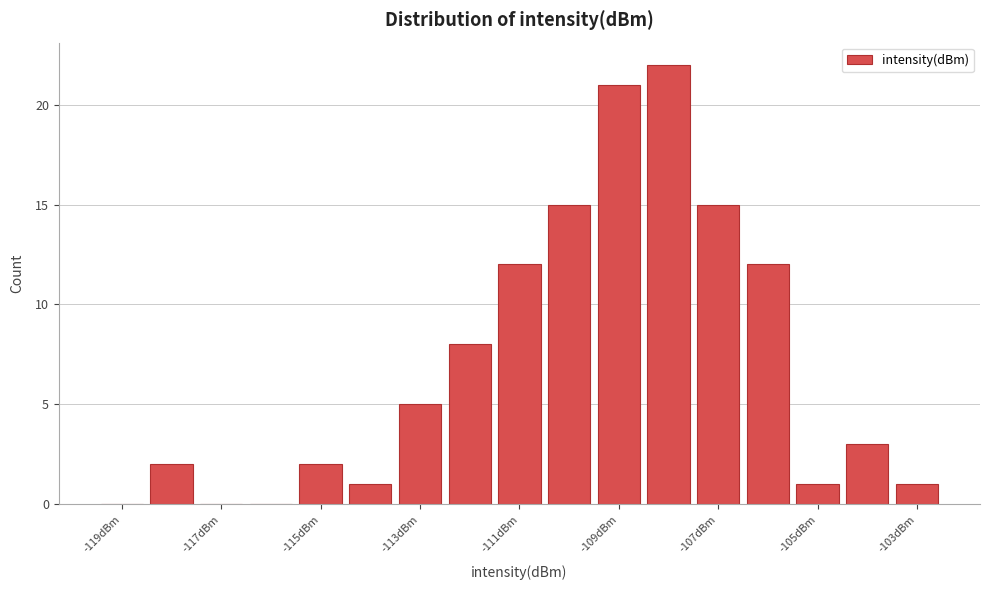

How tall is the bar that spans -112.5 to -111.5 on the x-axis? Neither the bar edges nor the heights are printed on the chart, so give them approximately, as read against the axes.

8